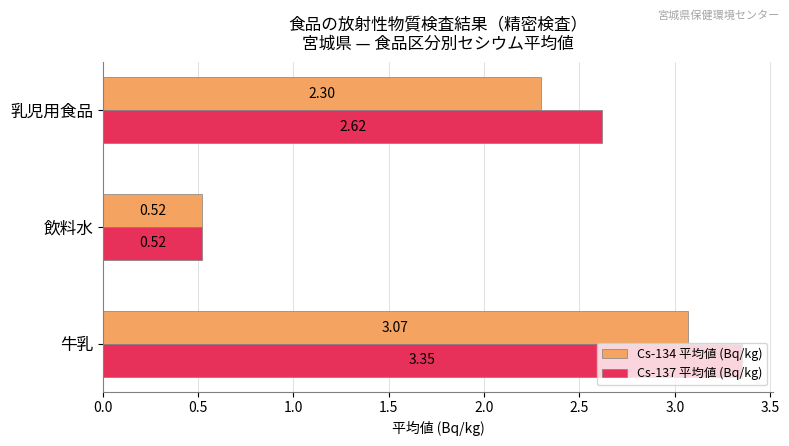

What is the difference between the maximum and minimum values in the Cs-137 平均値 (Bq/kg) series?

2.8